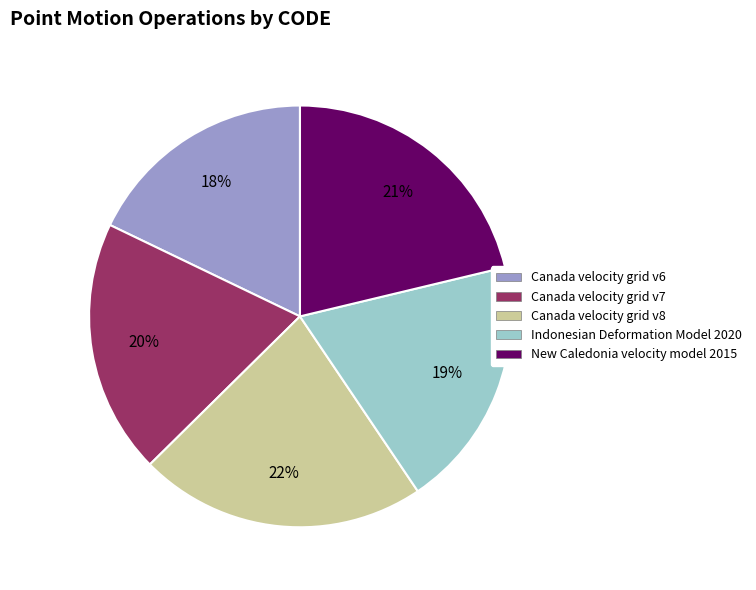

The Indonesian Deformation Model 2020 slice represents 27% of the pie. True or false?

False